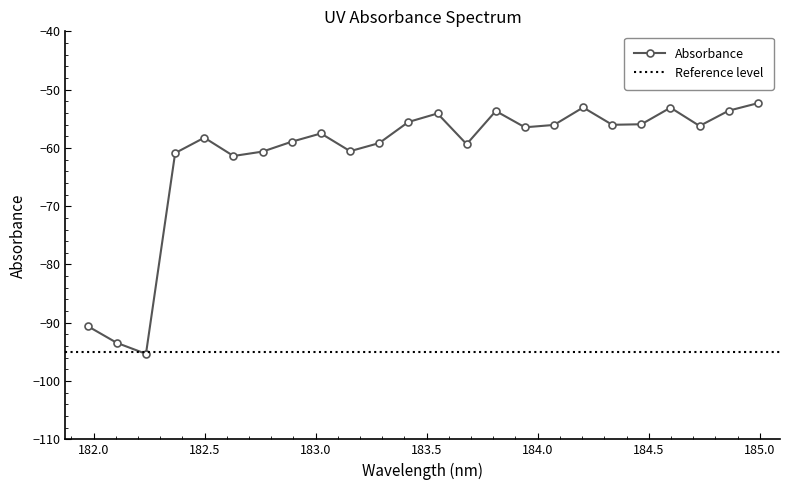

Where is the first local minimum?

182.2359681898